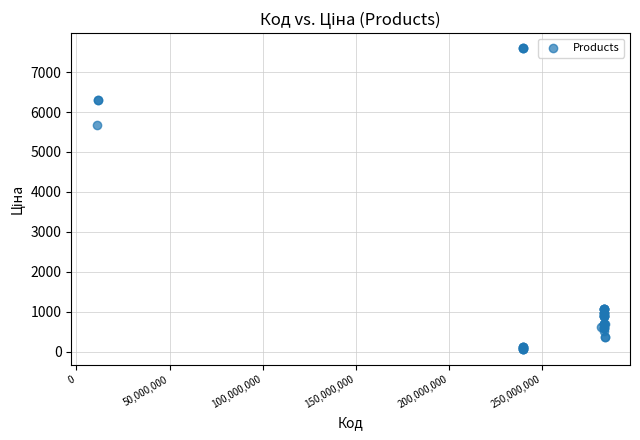

What Y value in the scatter plot is closest to 3826?

5673.8